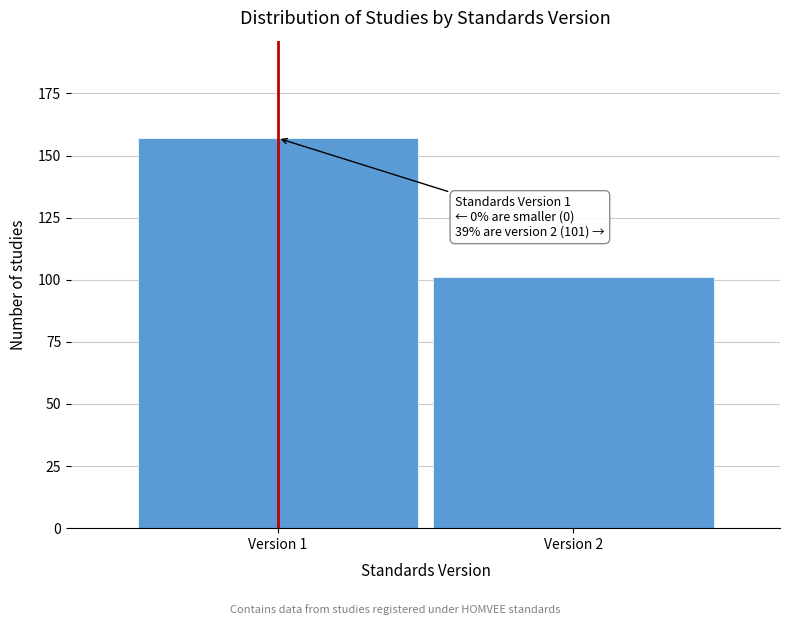

Reading left to right, transcribe all the data shown in this chart.

157	101